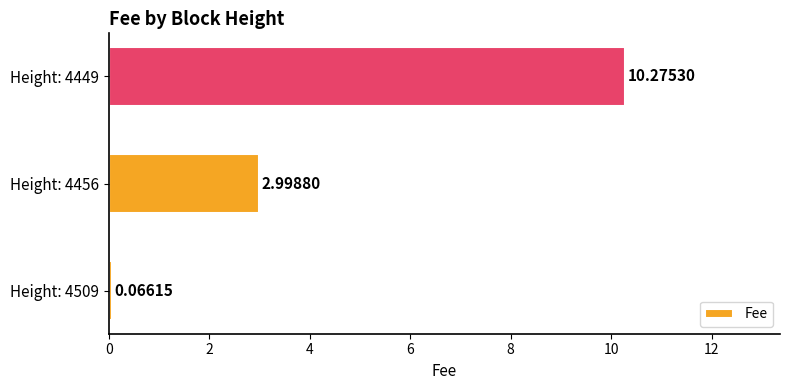

What is the sum of the values at Height: 4456 and Height: 4449?

13.3